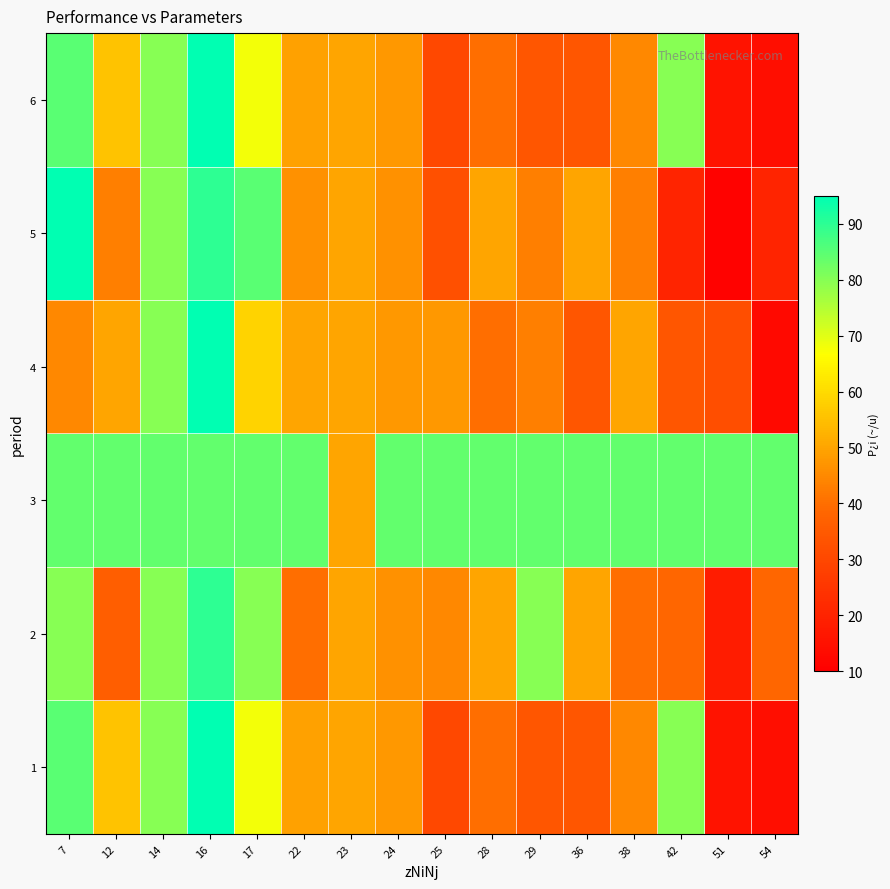

Count the number of categories in the chart.

16